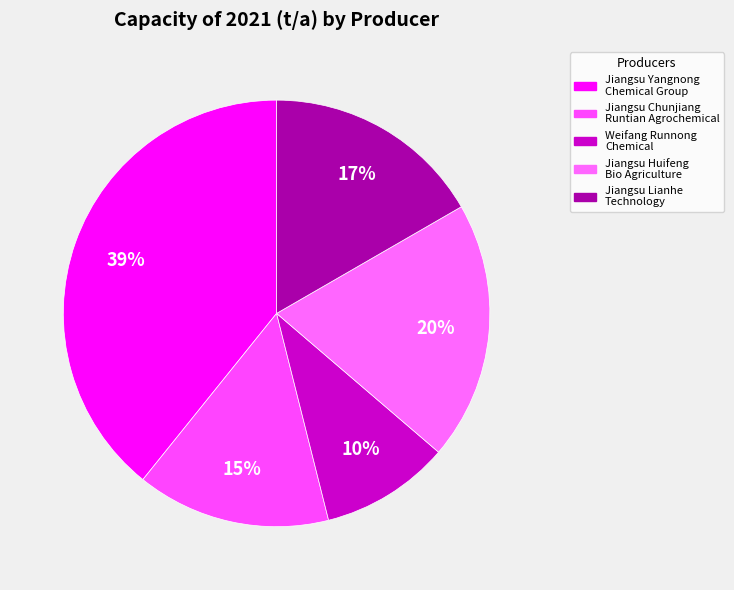

To the nearest percent, what is the difference between the largest and smallest slice percentages?

29%